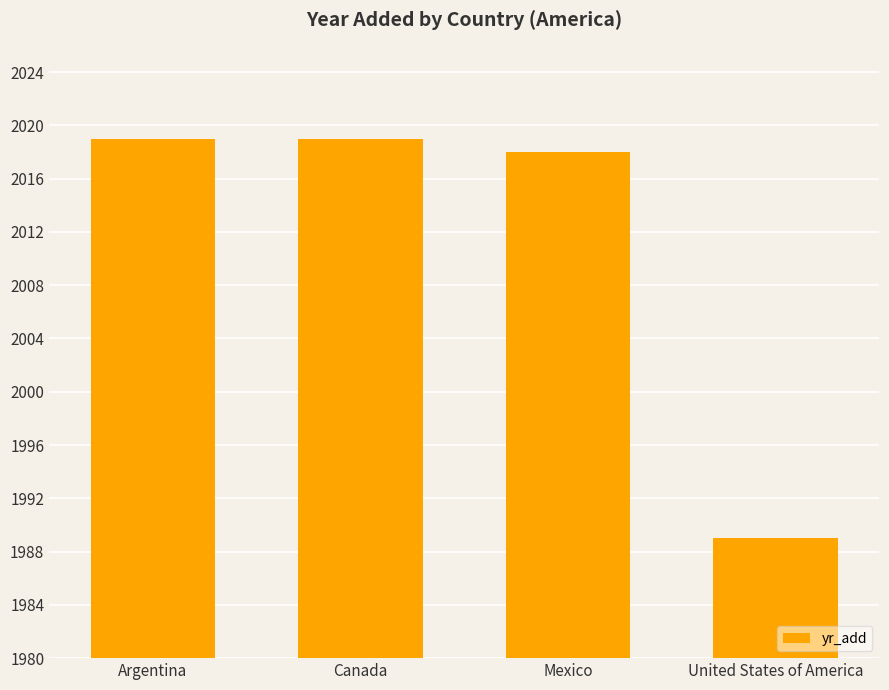

What is the smallest value displayed?

1989